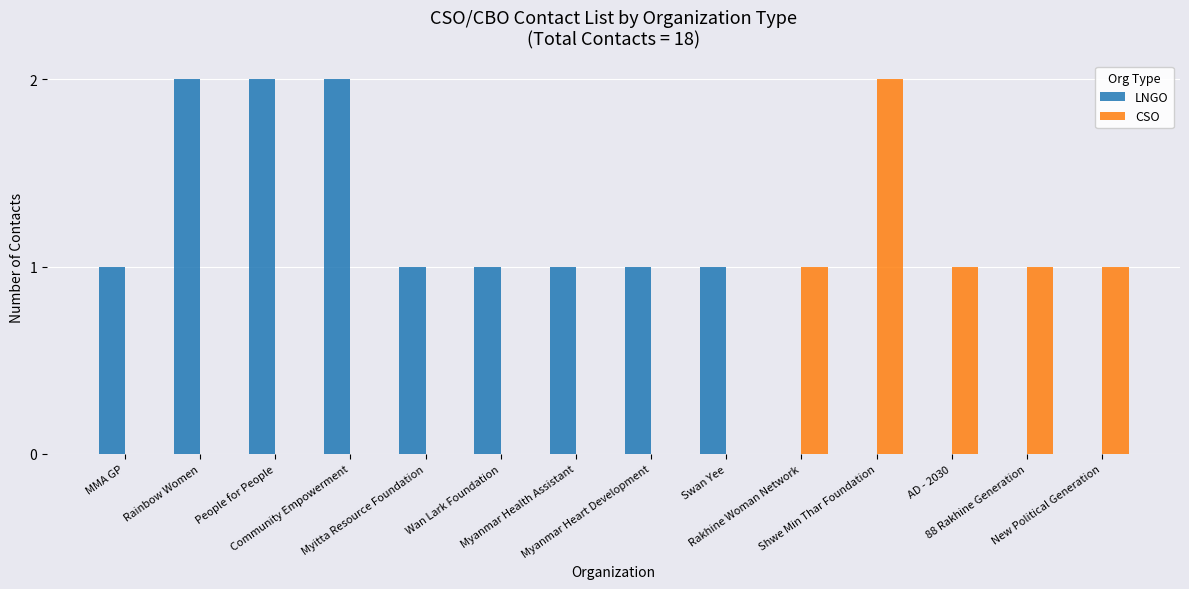

Reading left to right, extract all data points from this chart.

LNGO: 1	2	2	2	1	1	1	1	1	0	0	0	0	0
CSO: 0	0	0	0	0	0	0	0	0	1	2	1	1	1